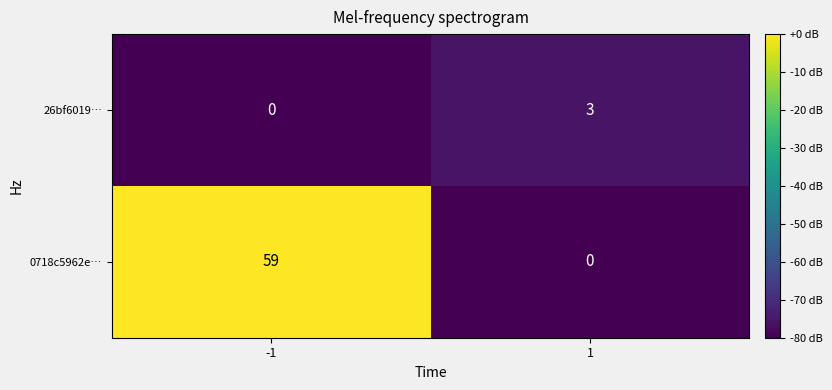

The value of 0718c5962e… at -1 is 38. True or false?

False